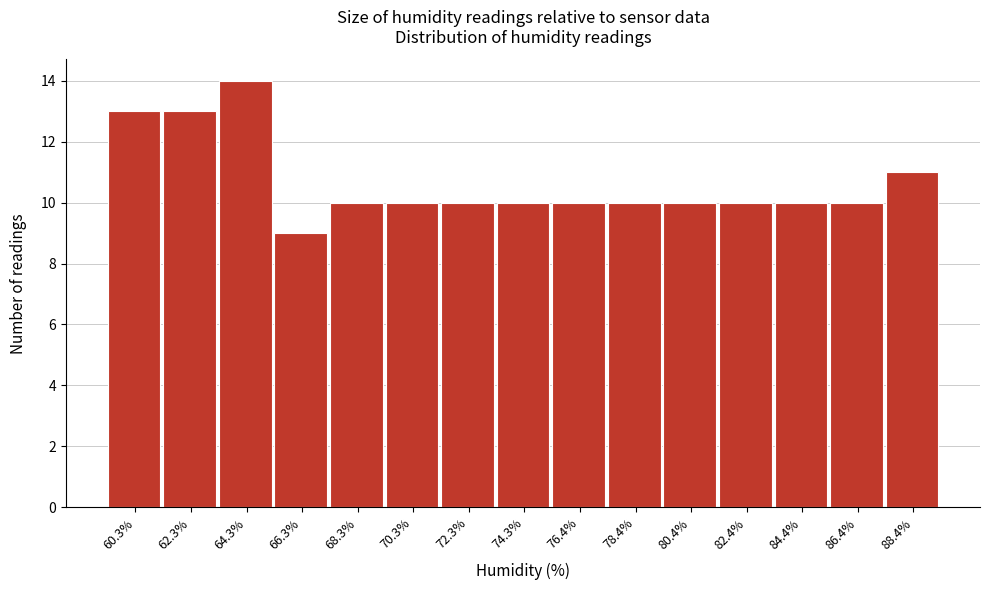

Reading left to right, transcribe all the data shown in this chart.

13	13	14	9	10	10	10	10	10	10	10	10	10	10	11